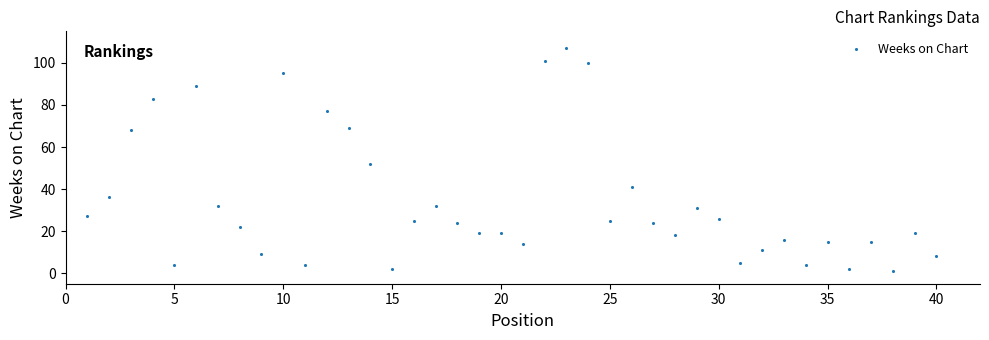

What Y value in the scatter plot is closest to 54?

52